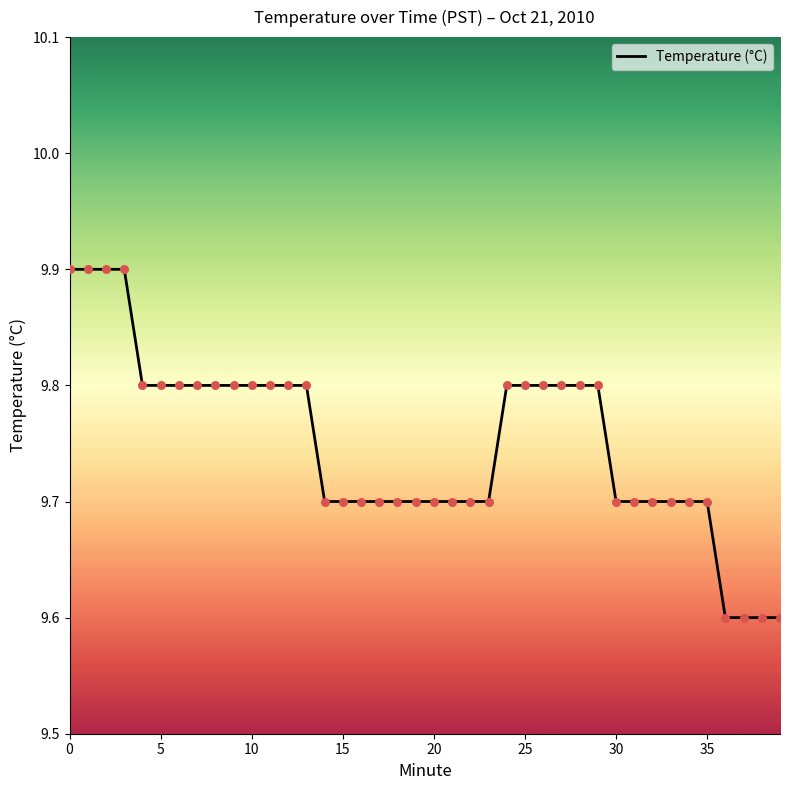

What is the difference between the maximum and minimum values?

0.3